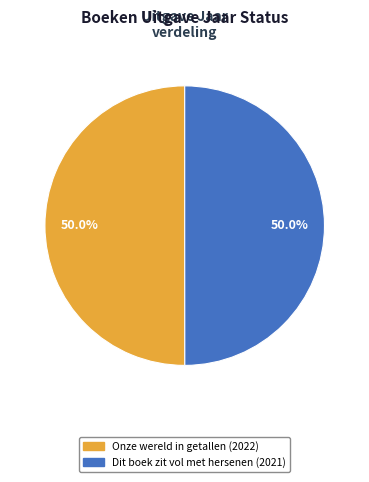

How many segments does this pie chart have?

2